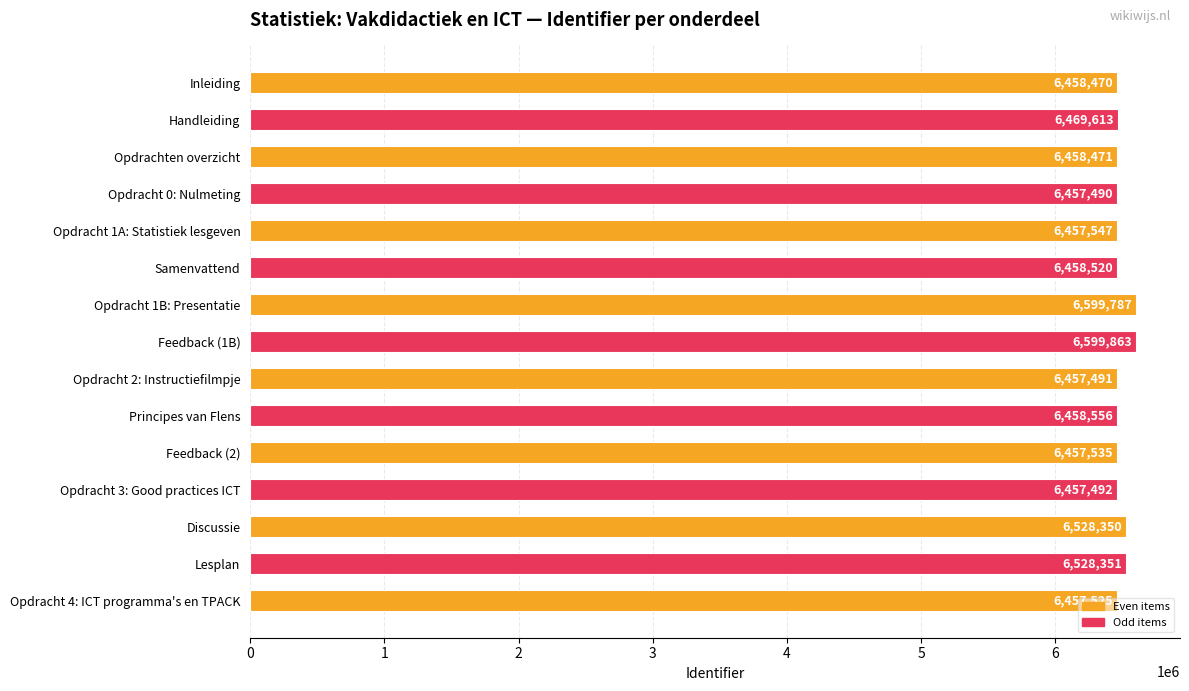

At which category does the chart reach its peak across all series?

Feedback (1B)